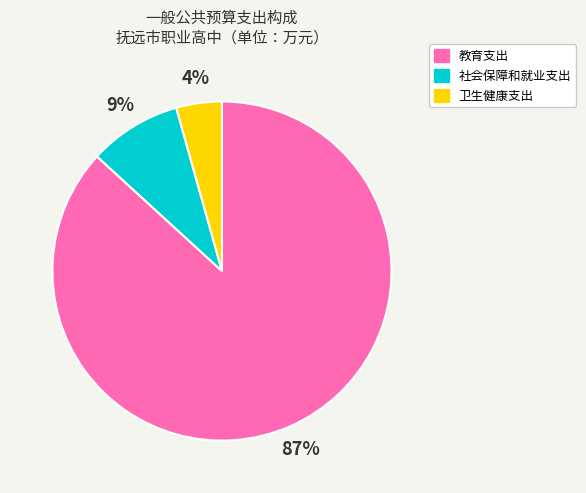

Which category accounts for the majority?

教育支出